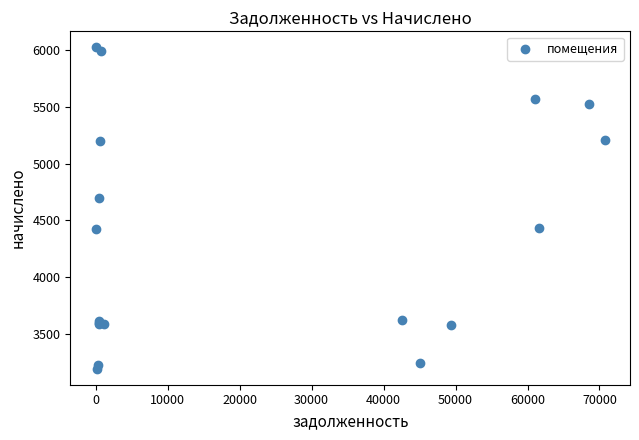

What Y value in the scatter plot is closest to 4609?

4696.0